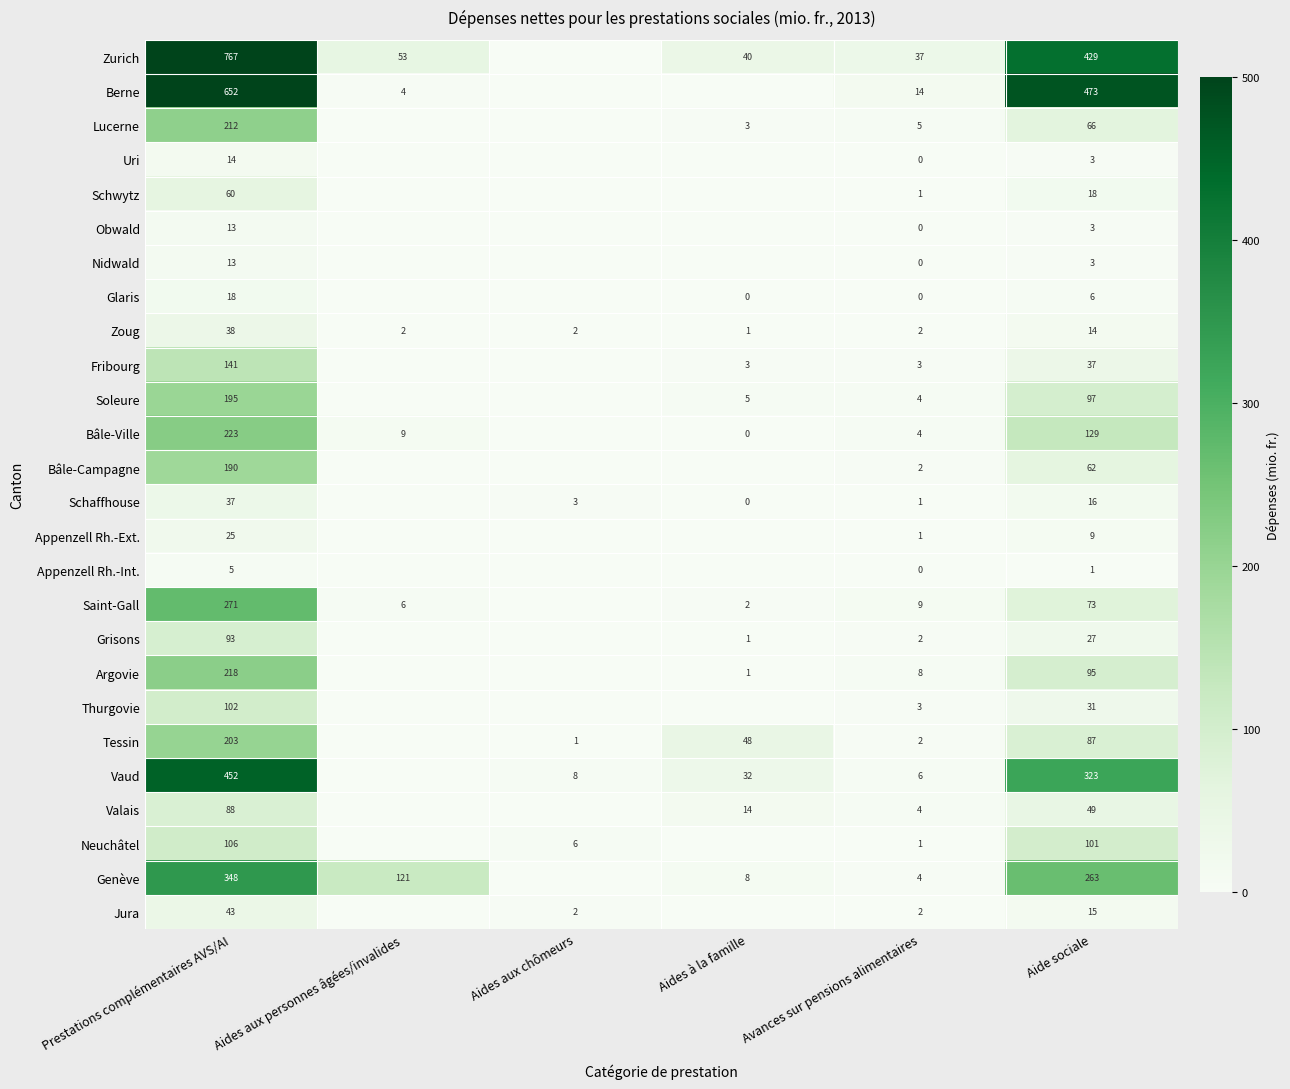

What is the difference between the Genève values at Aides aux personnes âgées/invalides and Avances sur pensions alimentaires?

117